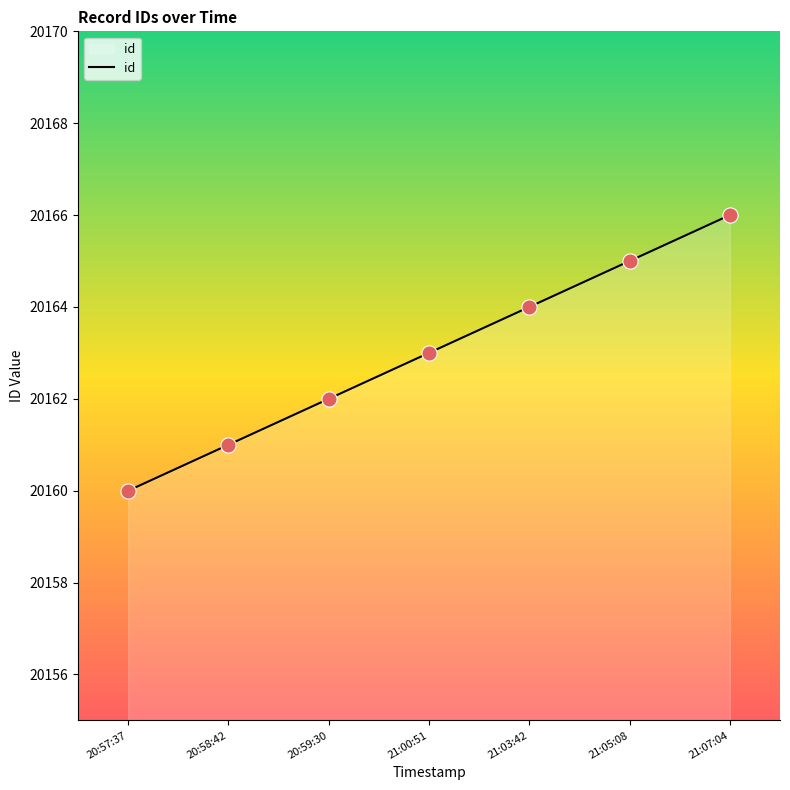

Approximately how many times larger is the value at 21:05:08 compared to 20:58:42?

1.0